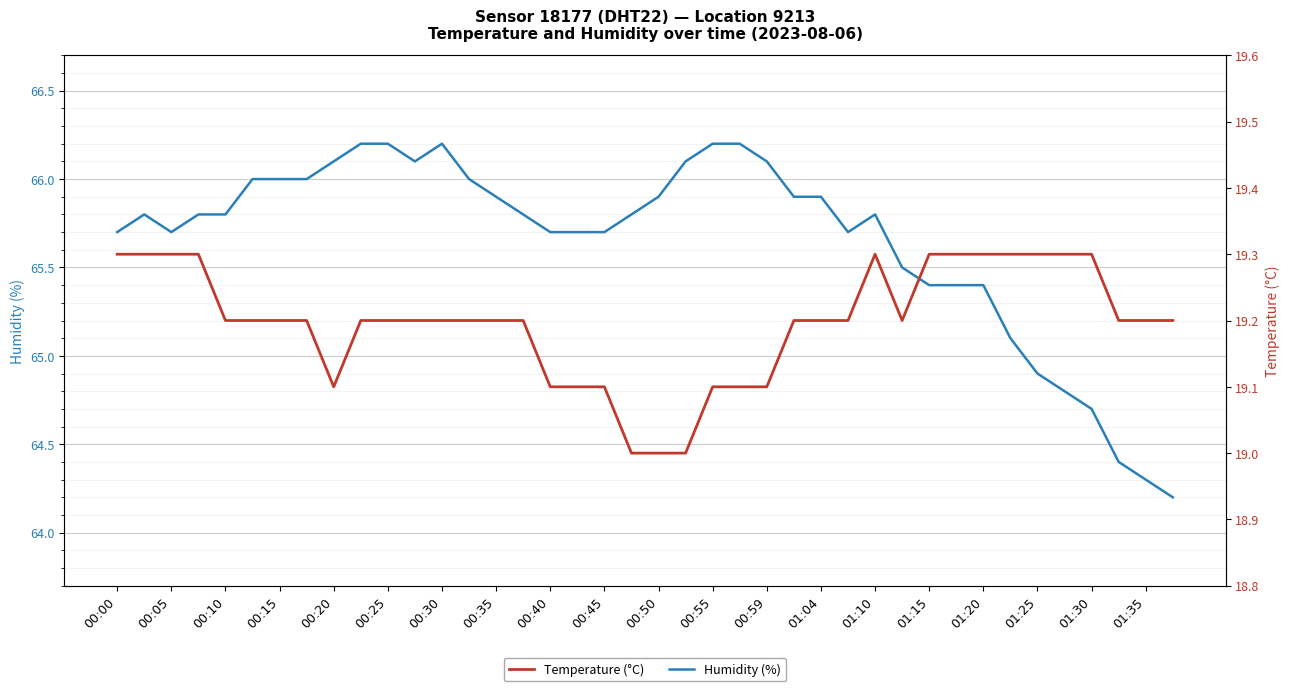

What are all the series names shown in the legend?

Humidity (%), Temperature (°C)